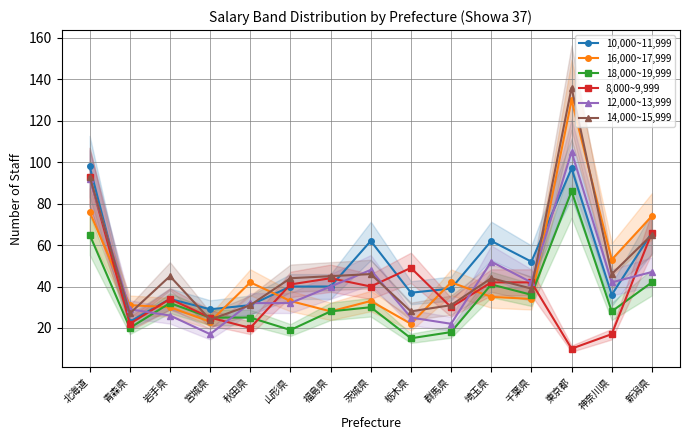

Where do 12,000~13,999 and 18,000~19,999 first cross each other?

青森県 and 岩手県